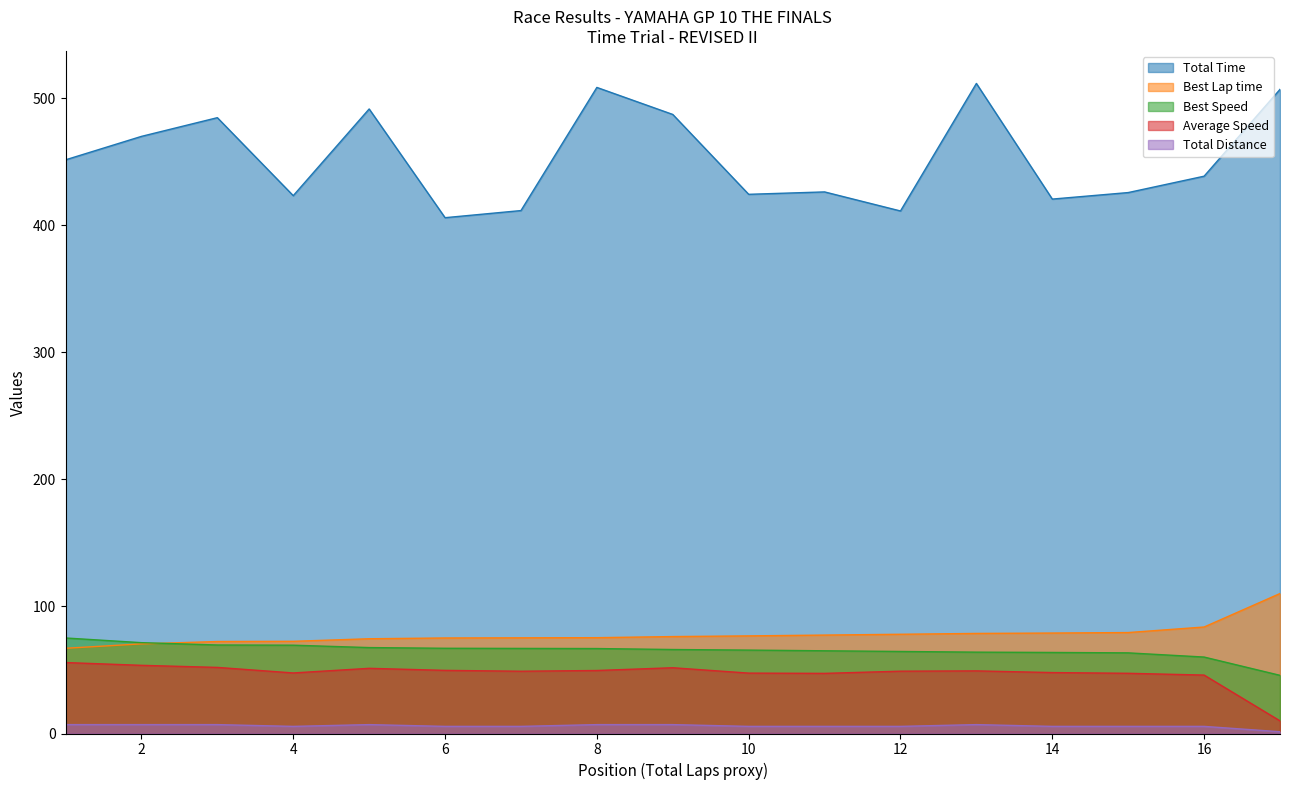

What is the sum of the Total Time values at 4 and 12?

834.3